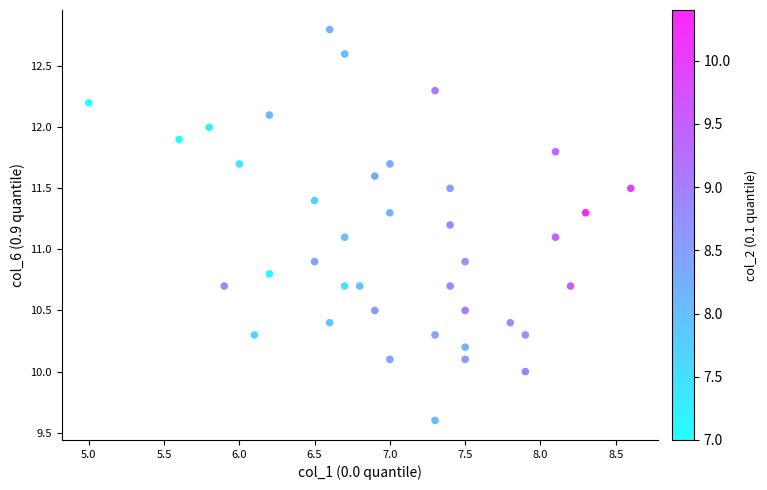

What is the range of Y values (max minus min)?

3.2